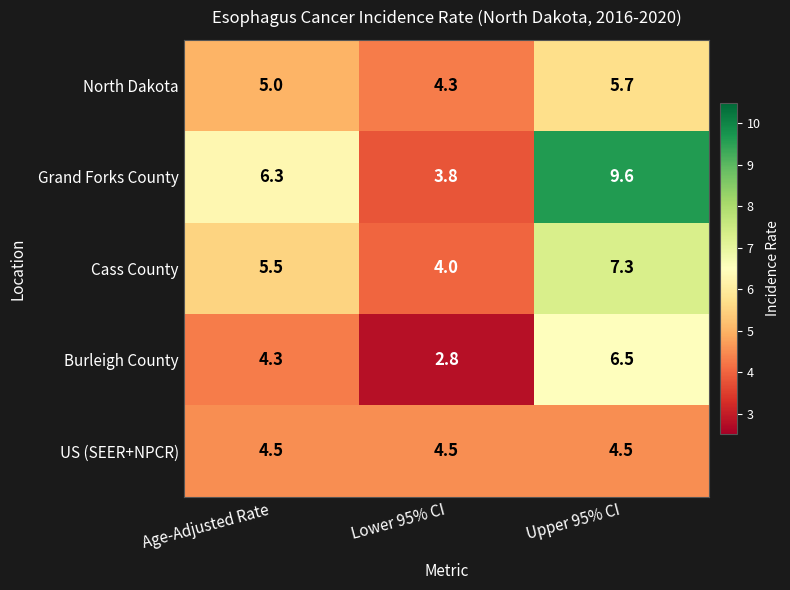

Reading left to right, transcribe all the data shown in this chart.

North Dakota: 5.0	4.3	5.7
Grand Forks County: 6.3	3.8	9.6
Cass County: 5.5	4.0	7.3
Burleigh County: 4.3	2.8	6.5
US (SEER+NPCR): 4.5	4.5	4.5